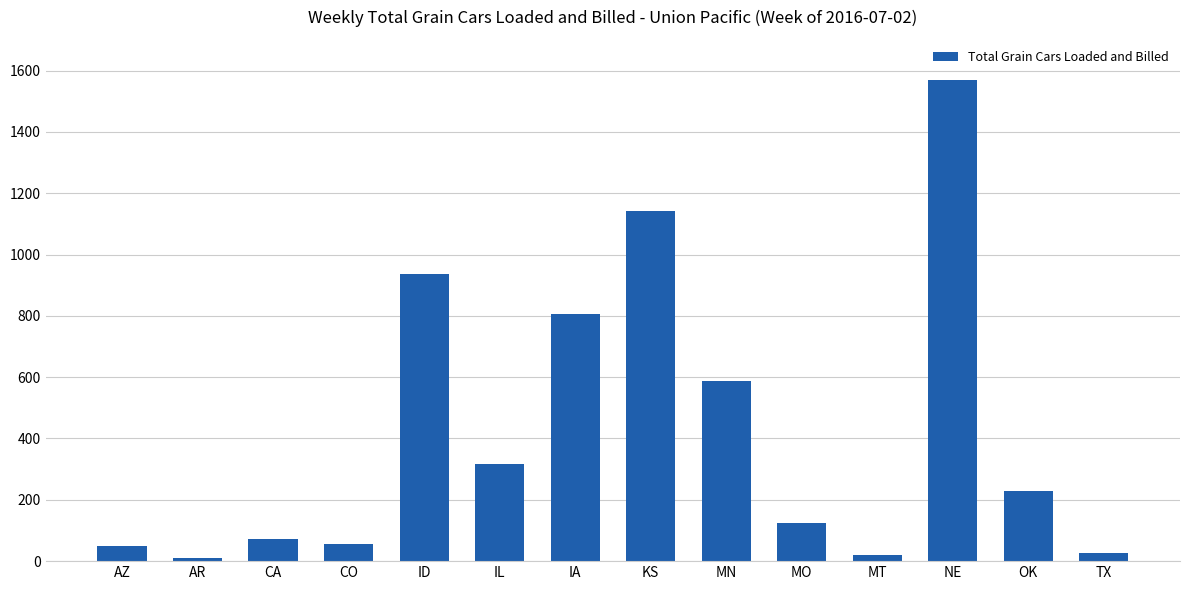

What is the difference between the values at CO and CA?

16